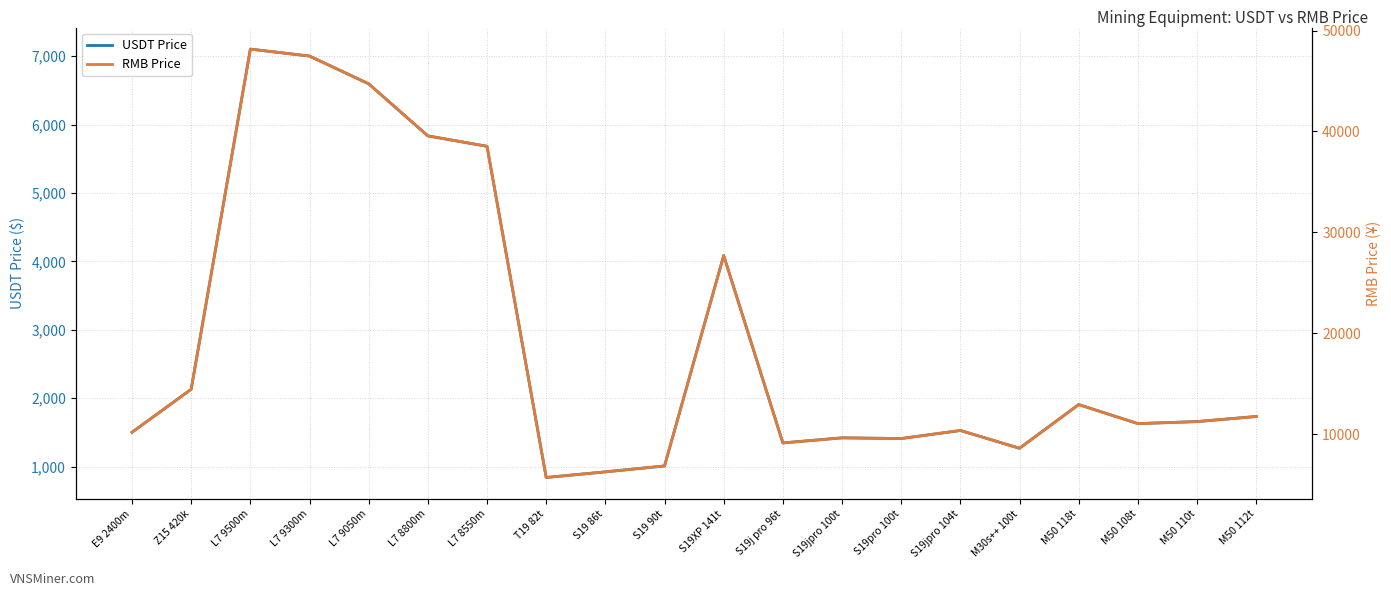

Is the value of USDT Price at L7 8550m greater than the value of RMB Price at M30s++ 100t?

No